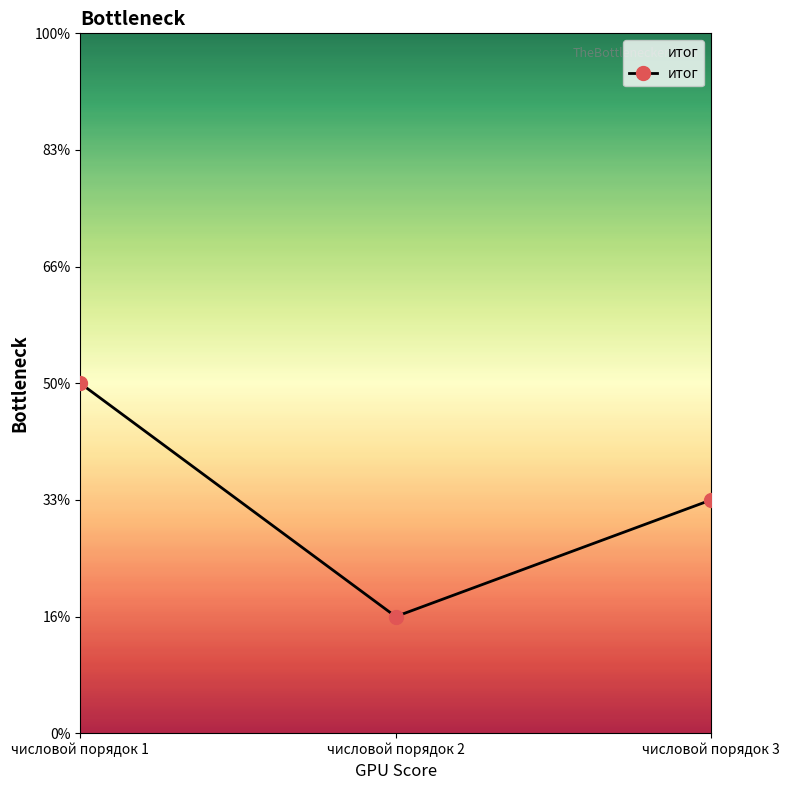

At which category does the chart reach its peak across all series?

числовой порядок 1